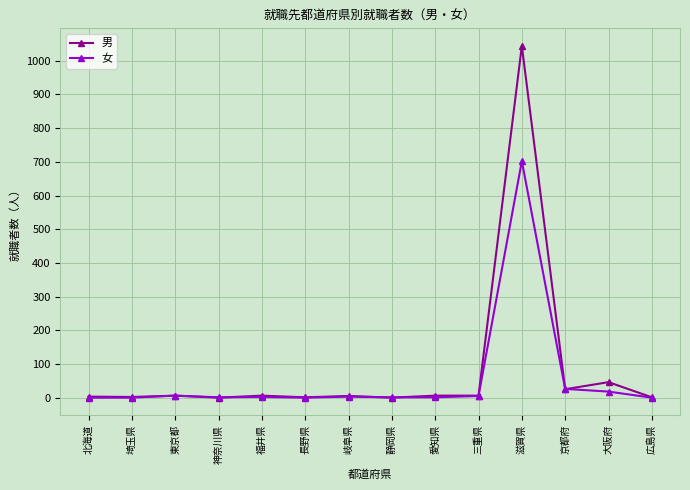

Where is 男 nearest to the value 522?

大阪府